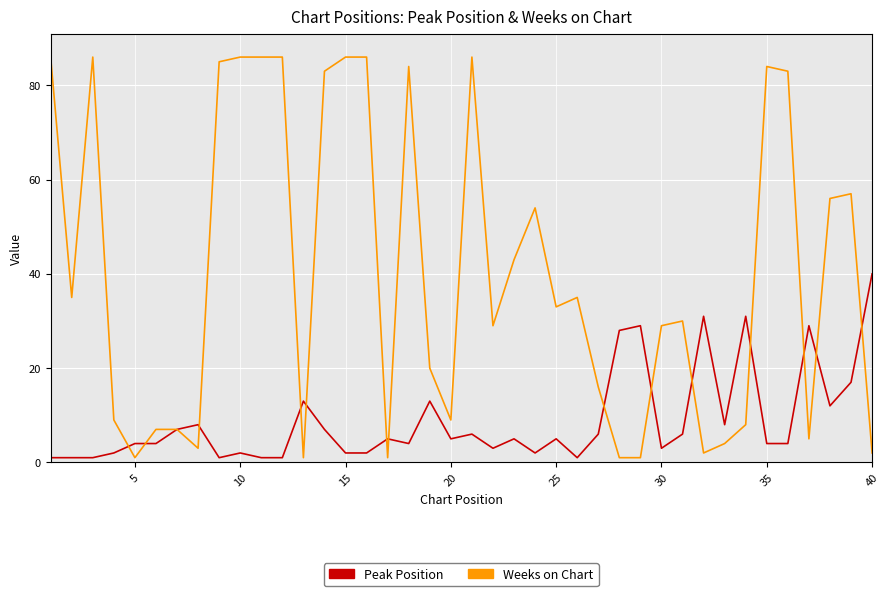

Rank the series by their maximum value, from highest to lowest.

Weeks on Chart, Peak Position